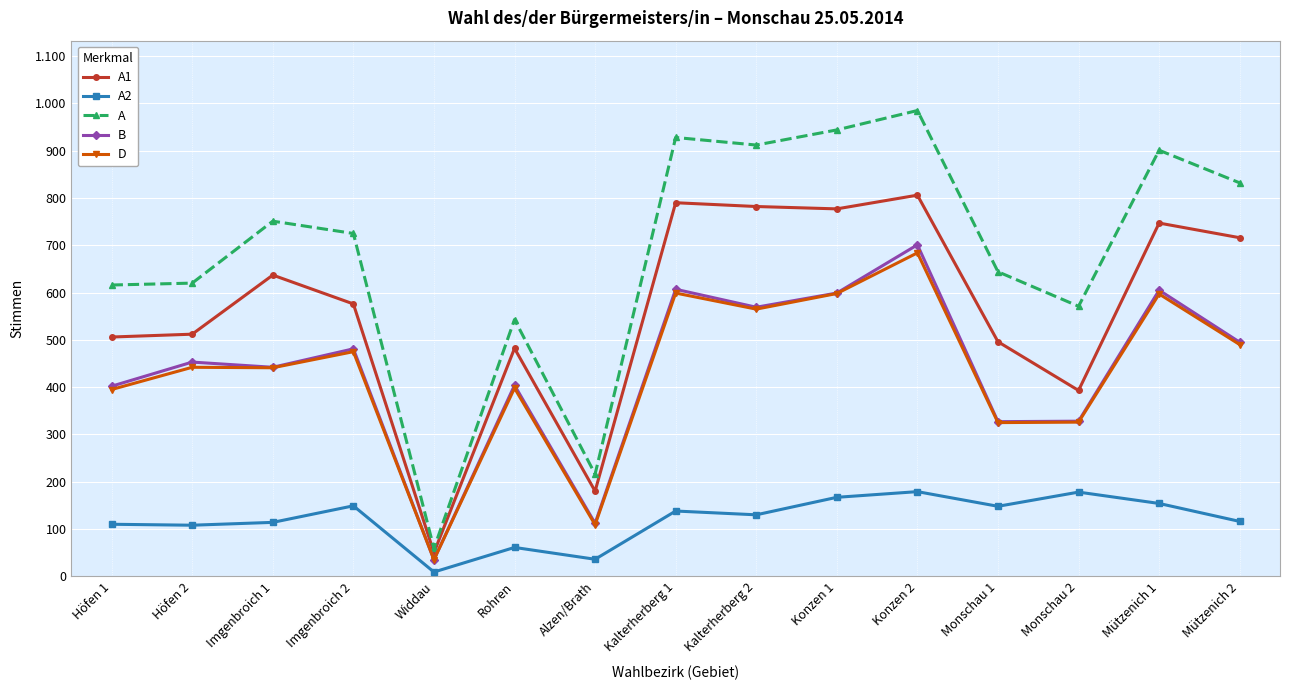

What is the smallest value displayed?

9